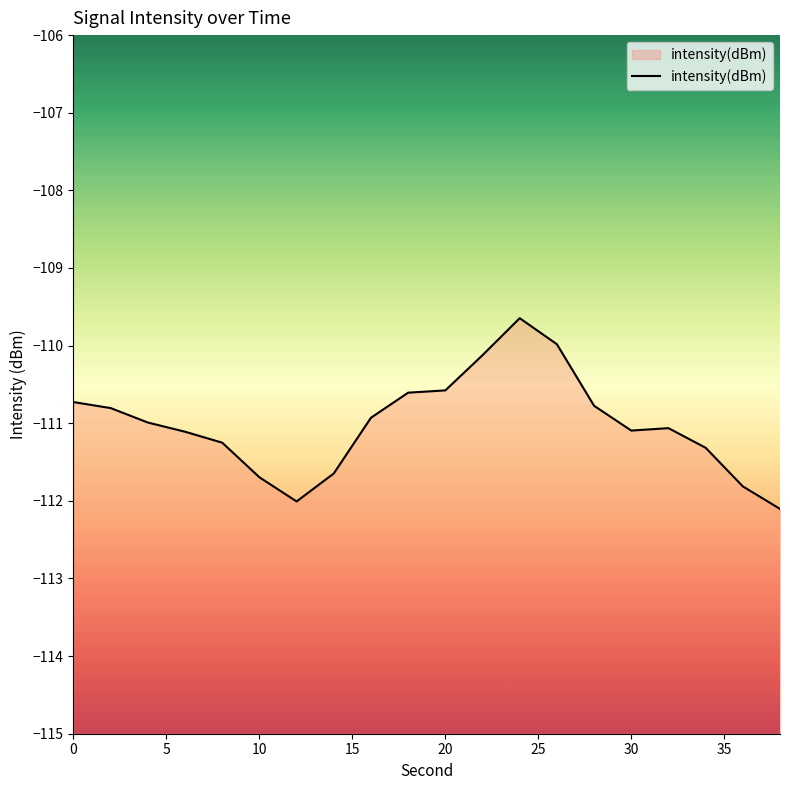

True or false: the data has more than 0 interior local peaks.

True